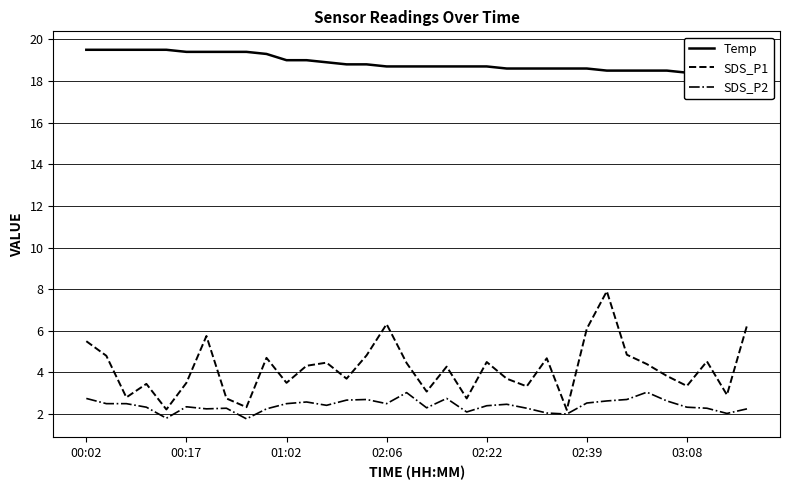

What is the lowest value of the SDS_P1 series?

2.2